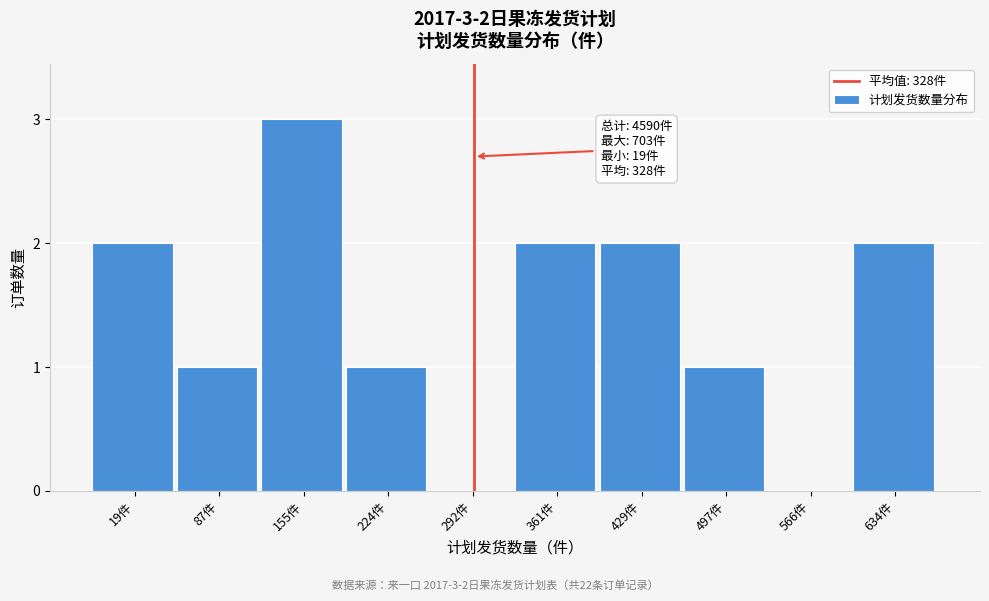

Reading right to left, transcribe all the data shown in this chart.

634件=2	566件=0	497件=1	429件=2	361件=2	292件=0	224件=1	155件=3	87件=1	19件=2